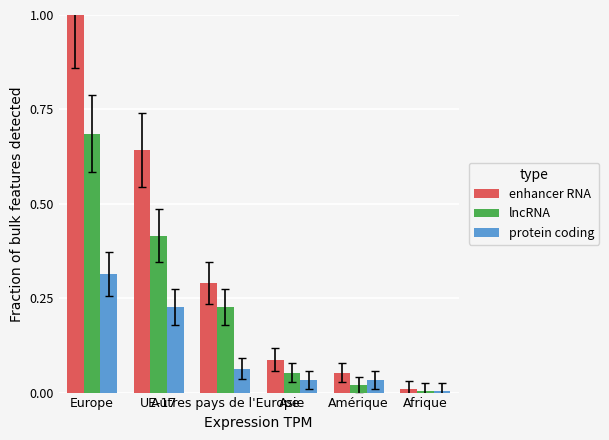

What is the difference between the maximum and second lowest values in the enhancer RNA series?

0.9